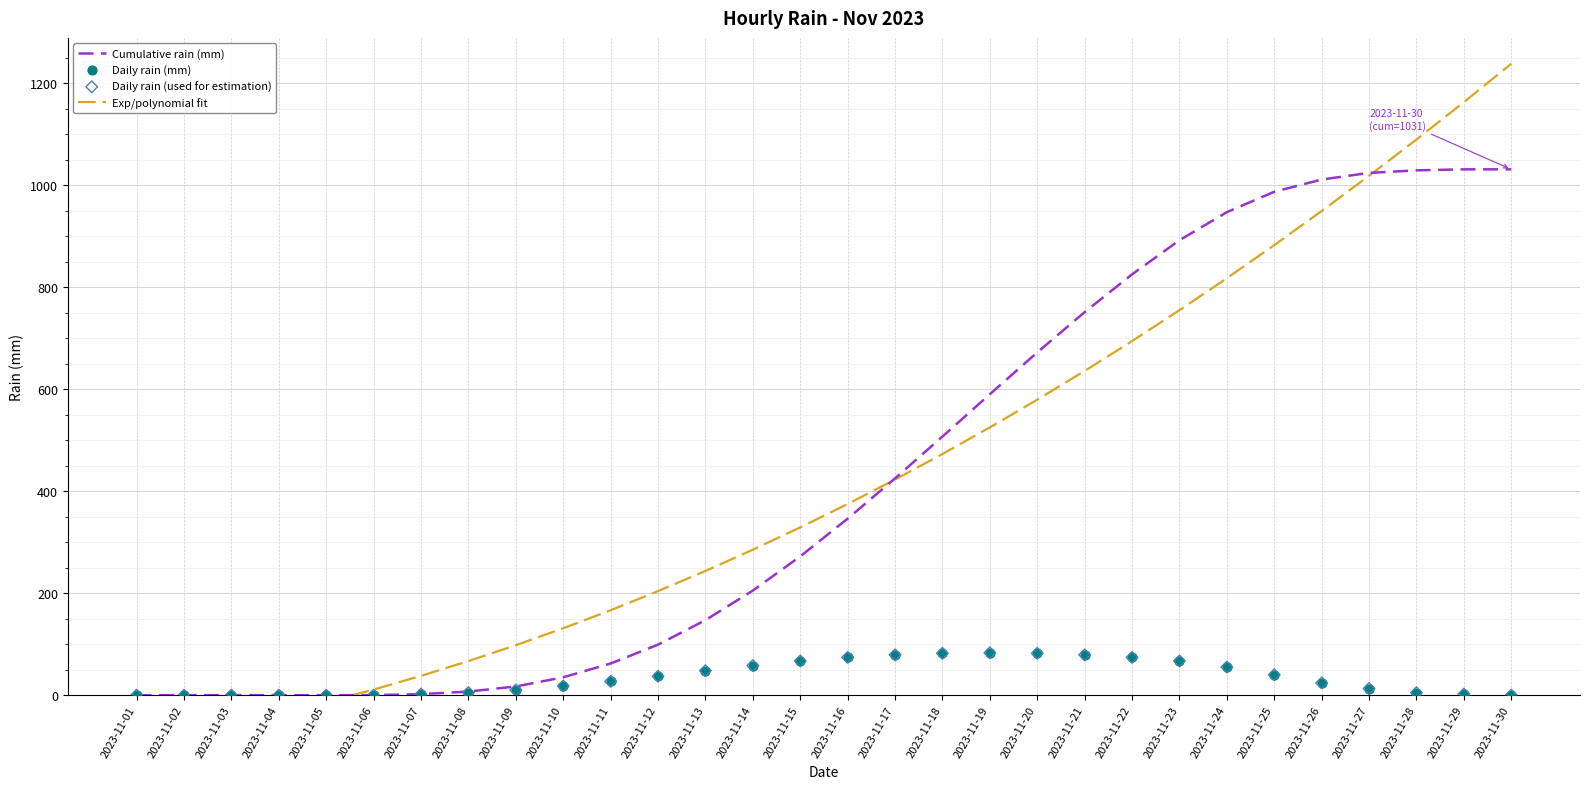

Which series has the largest total across all categories?

Cumulative rain (mm)